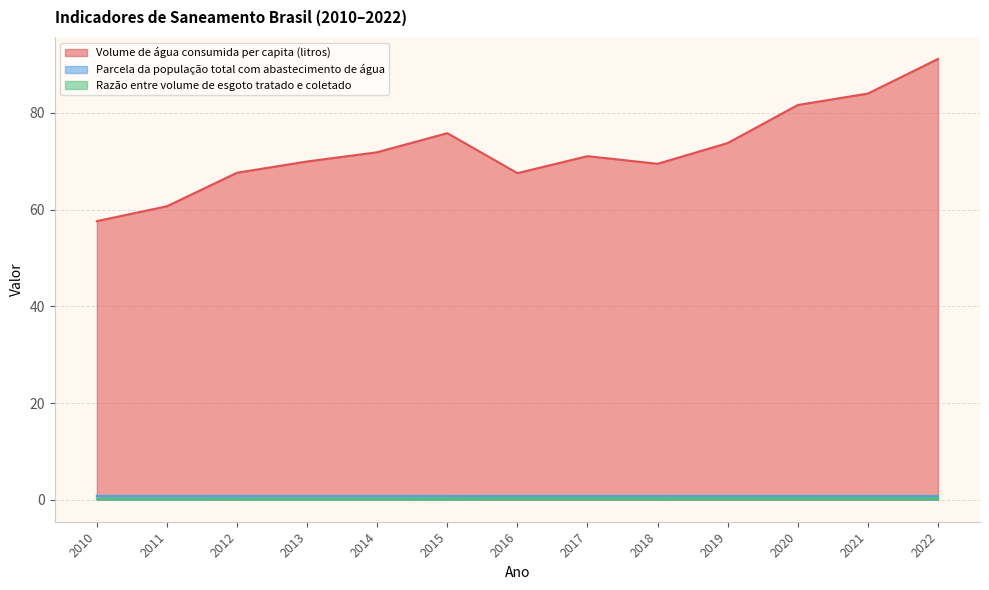

What is the value of the Razão entre volume de esgoto tratado e coletado point at the 4th from the left?

0.2